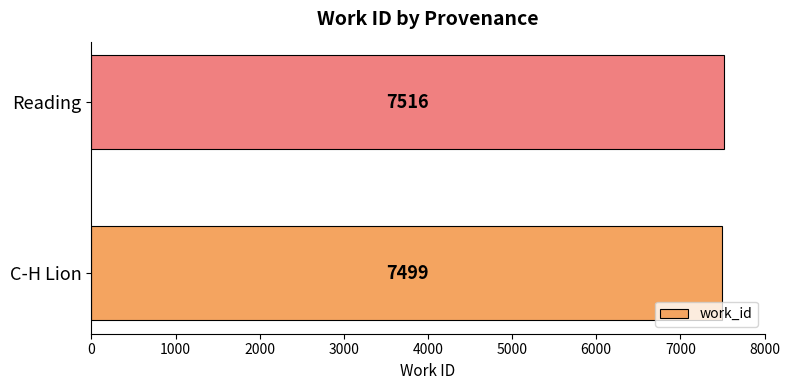

What value does the data have at Reading, to the nearest 5?

7515